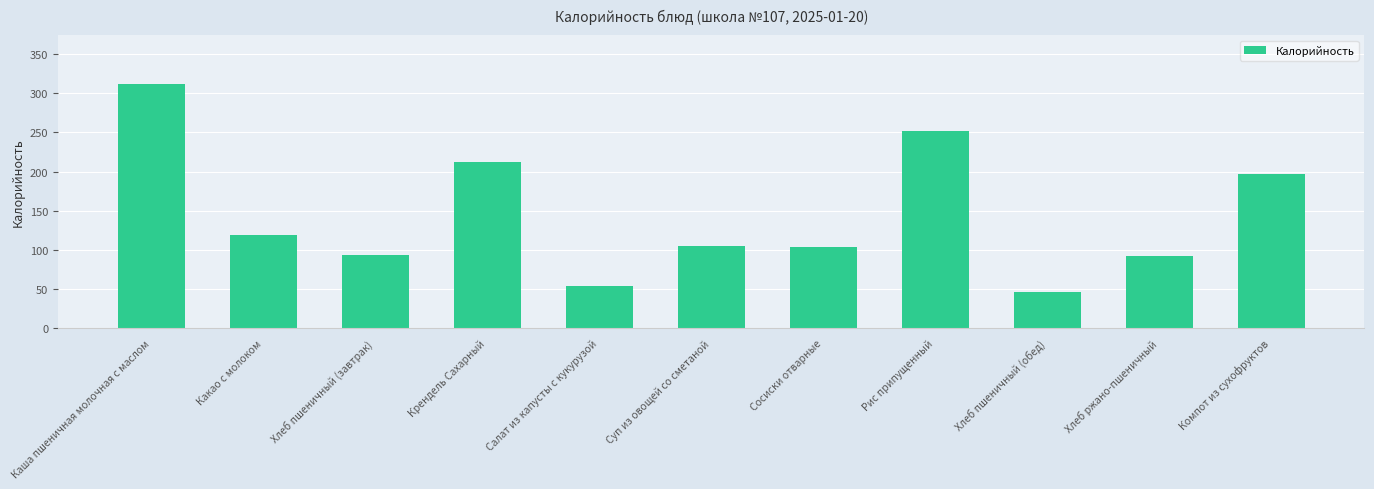

At which category does the chart reach its minimum across all series?

Хлеб пшеничный (обед)